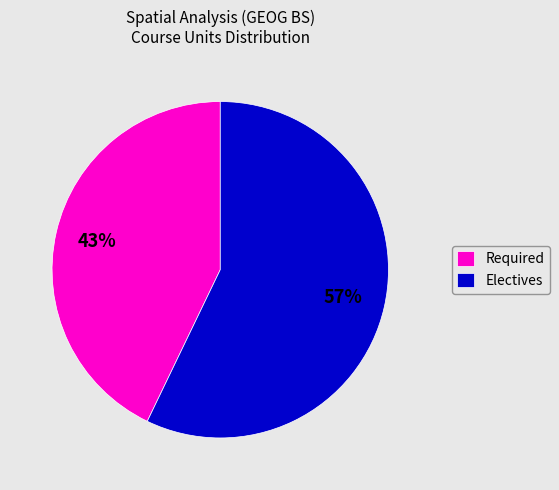

Does Electives account for over 50% of the chart?

Yes